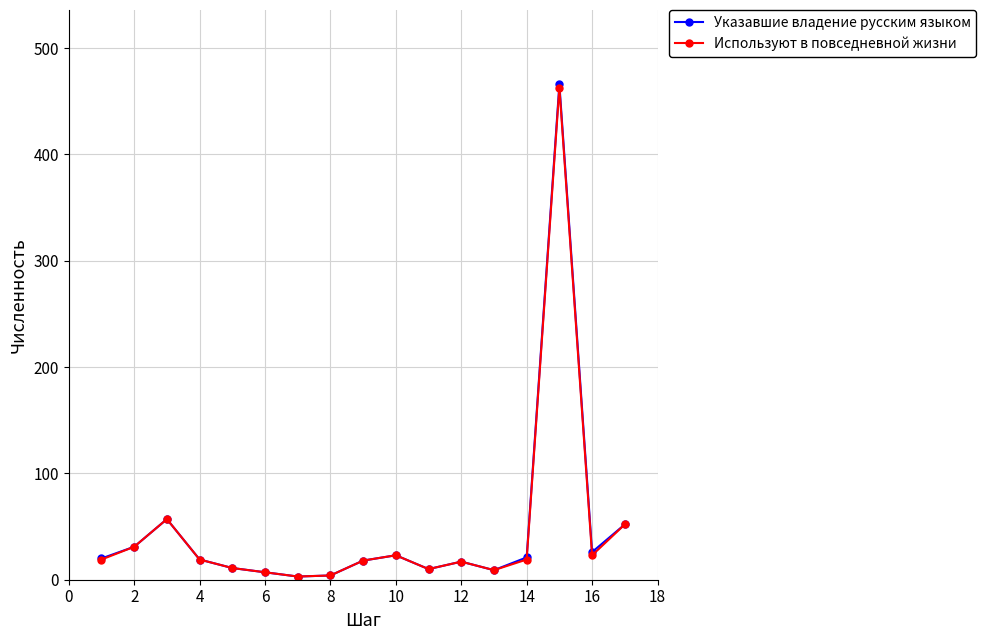

True or false: Используют в повседневной жизни has more than 0 interior local peaks.

True